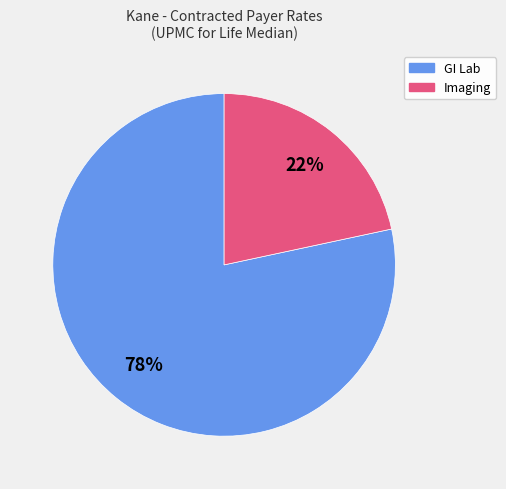

Count the number of slices in the pie.

2